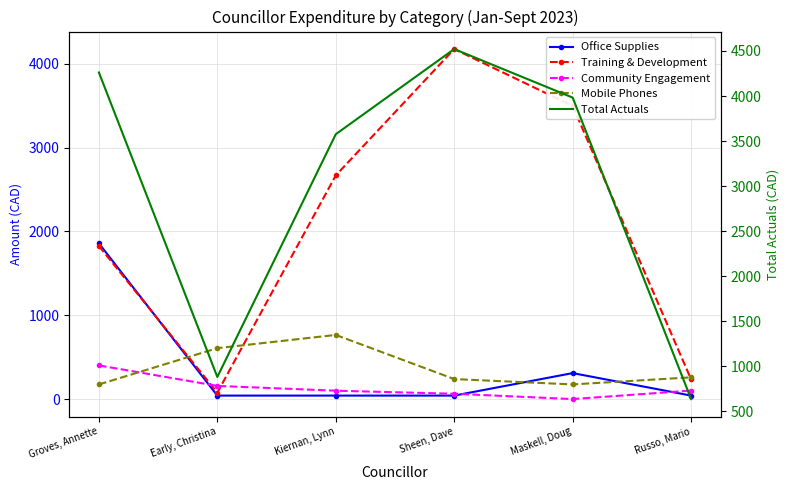

What is the maximum value shown in the chart?

4521.4